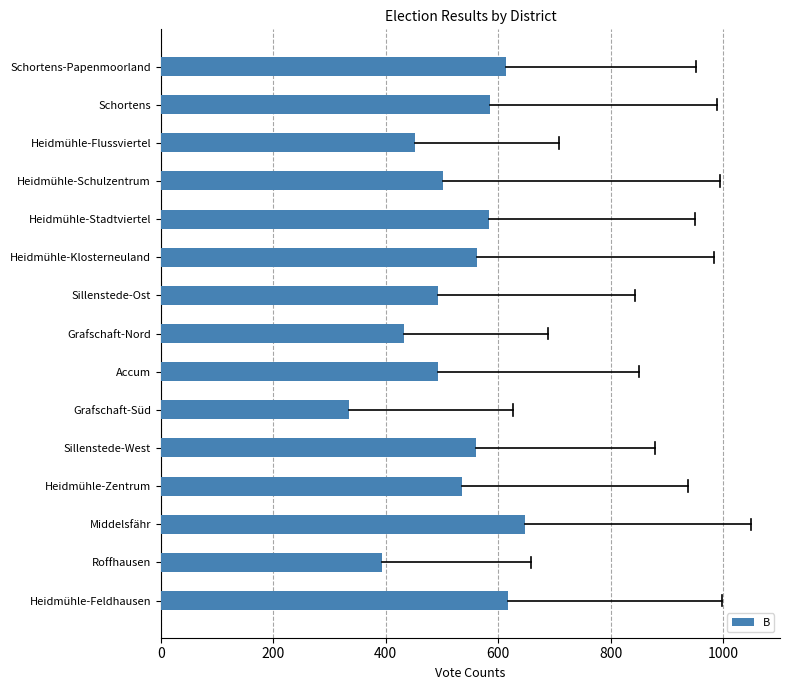

What is the smallest value displayed?

335